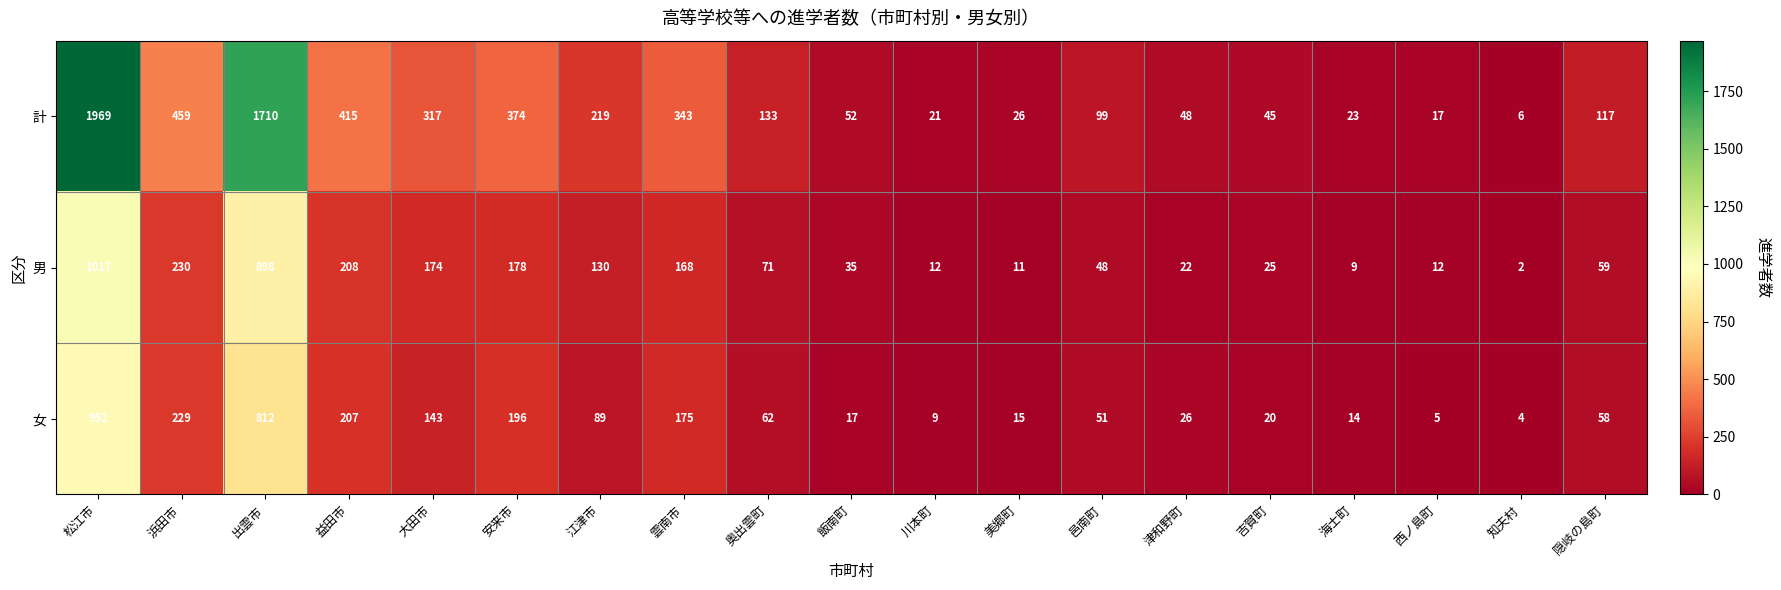

What is the spread (max minus min) of values at 雲南市?

175